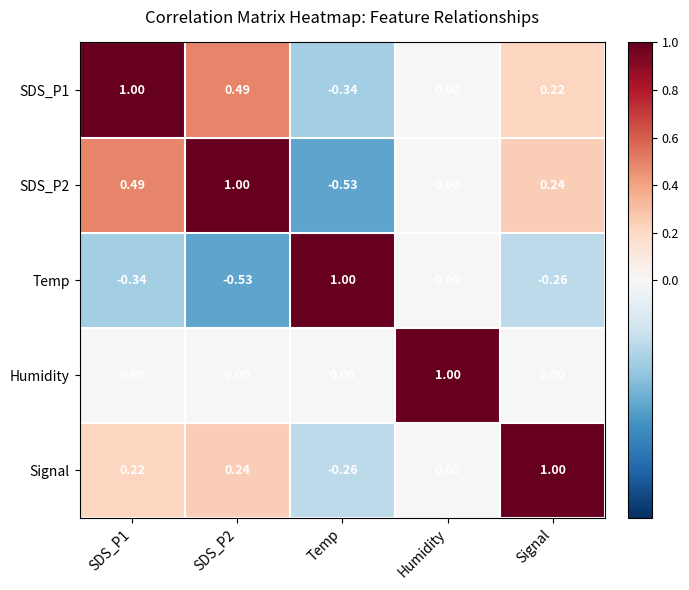

Which category has the highest value in the Signal series?

Signal